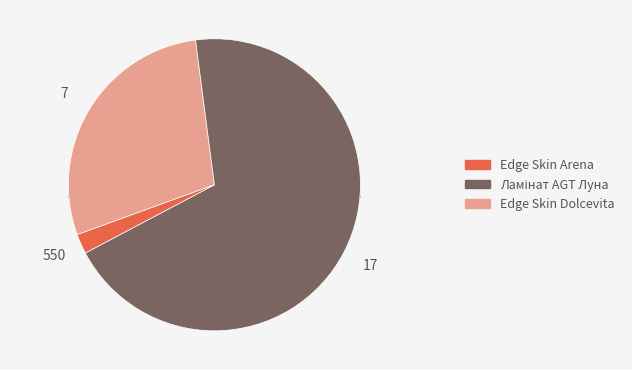

Does Ламінат AGT Луна account for over 50% of the chart?

Yes